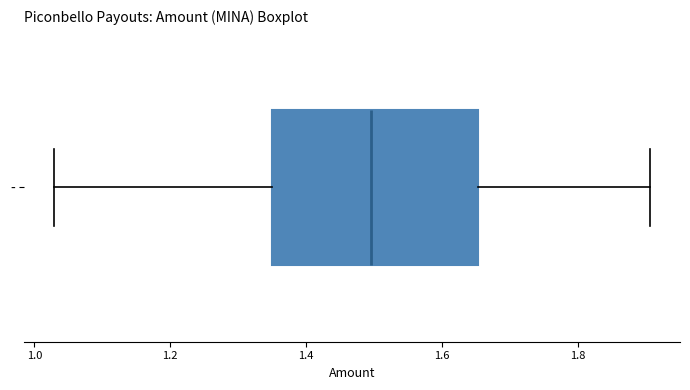

Where does the right whisker of the box for - end on the x-axis? The values are not printed on the chart, so give them approximately, as read against the axis.

1.90